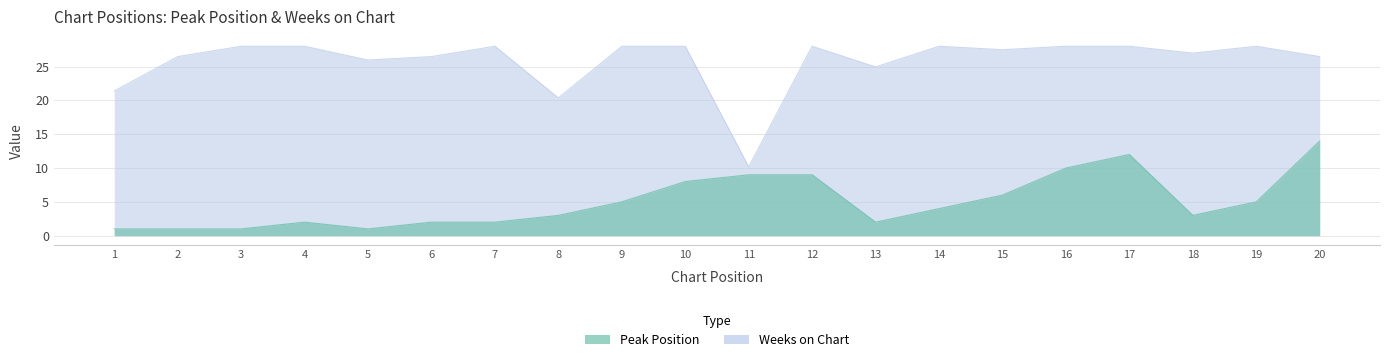

How many categories are shown in the chart?

20